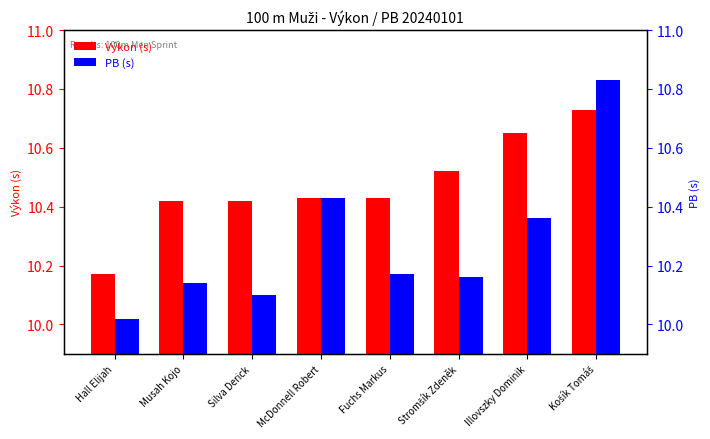

What are all the series names shown in the legend?

Výkon (s), PB (s)